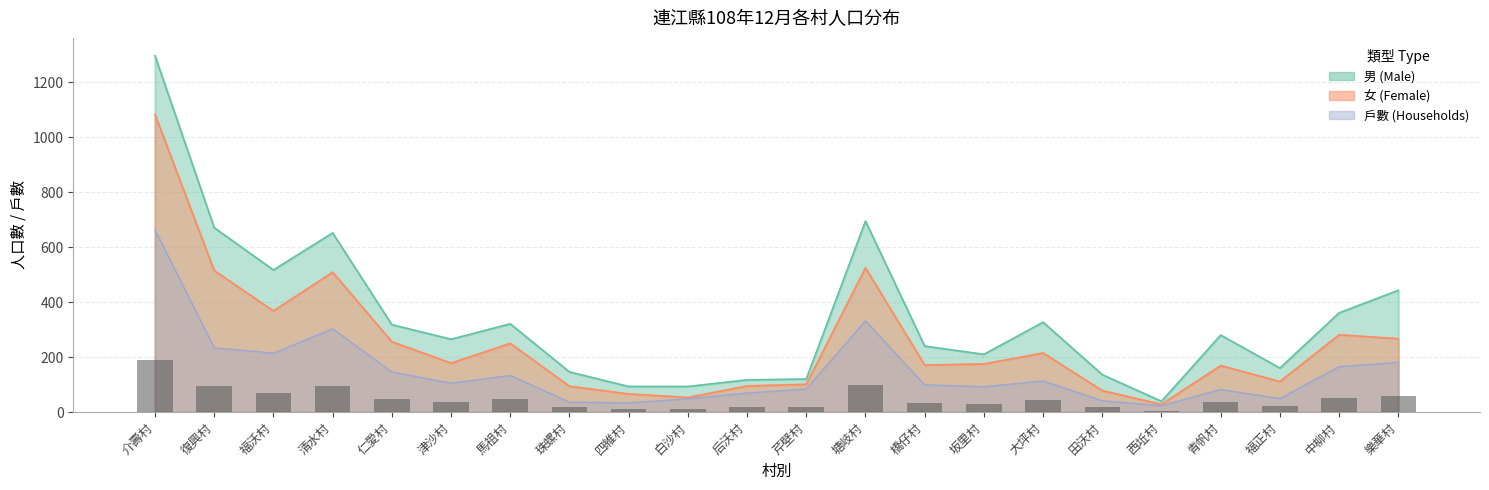

What is the label of the 9th bar from the left?

四維村